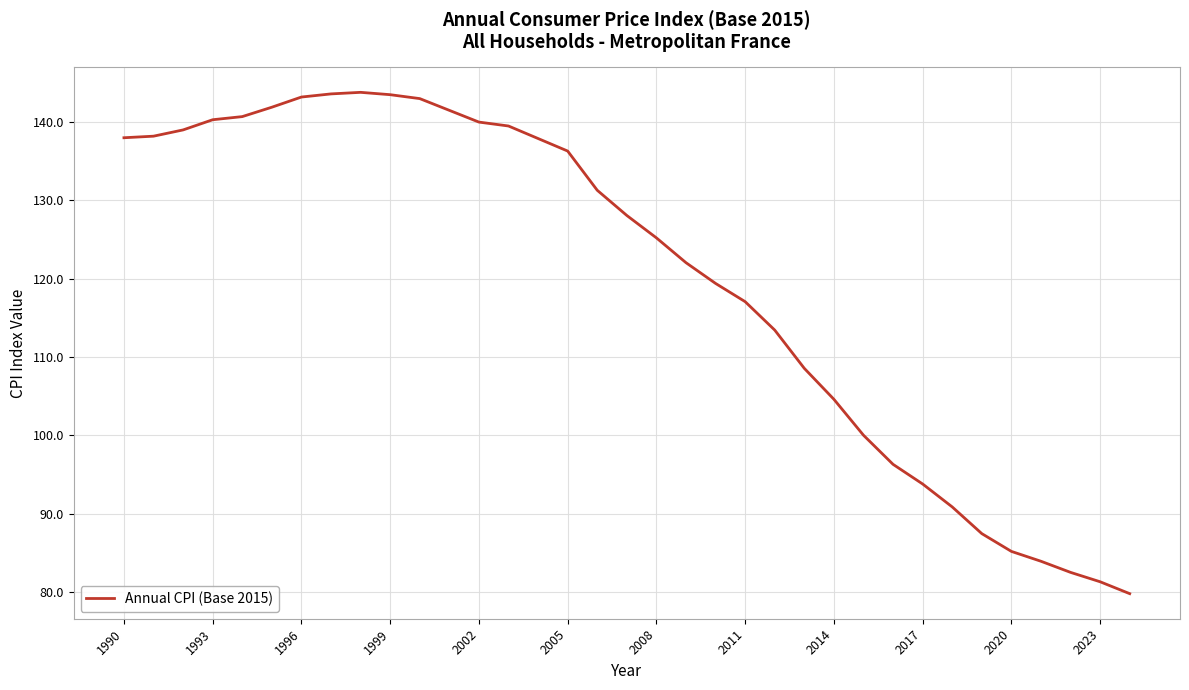

What is the difference between the maximum and minimum values?

64.0